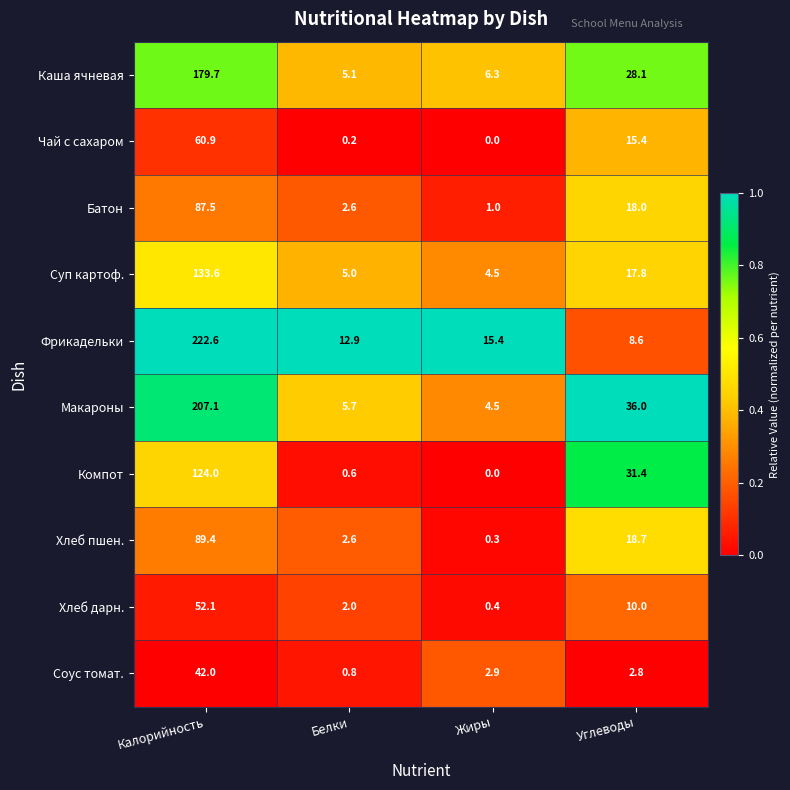

Is it true that Чай с сахаром equals 30.9 at Жиры?

False